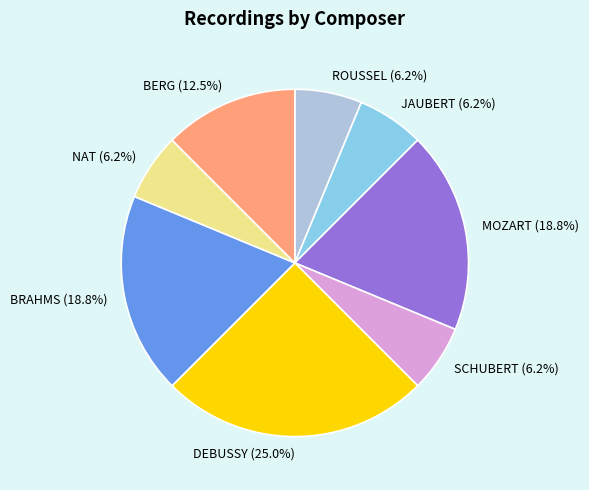

Which category has the biggest portion of the pie?

DEBUSSY